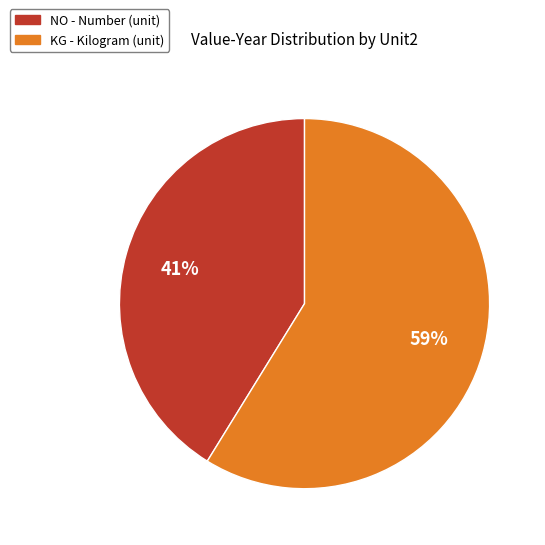

Is there any slice that represents more than half of the pie?

Yes